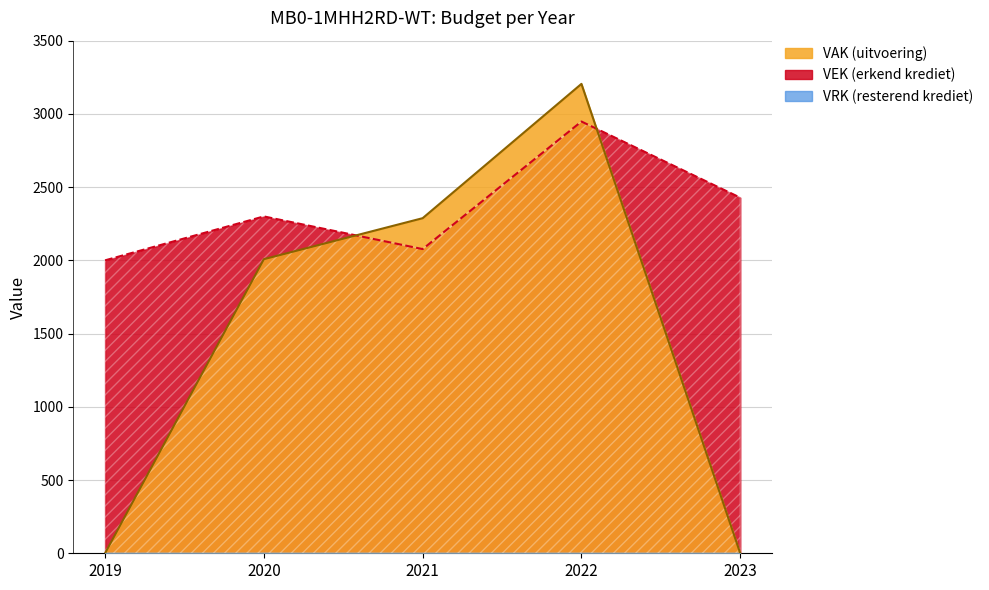

At which category is the sum across all series the highest?

2022